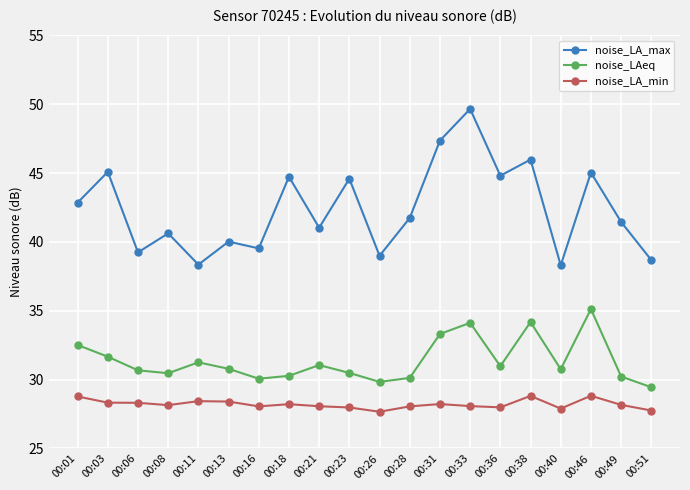

At which category does noise_LAeq reach its first local peak?

00:11